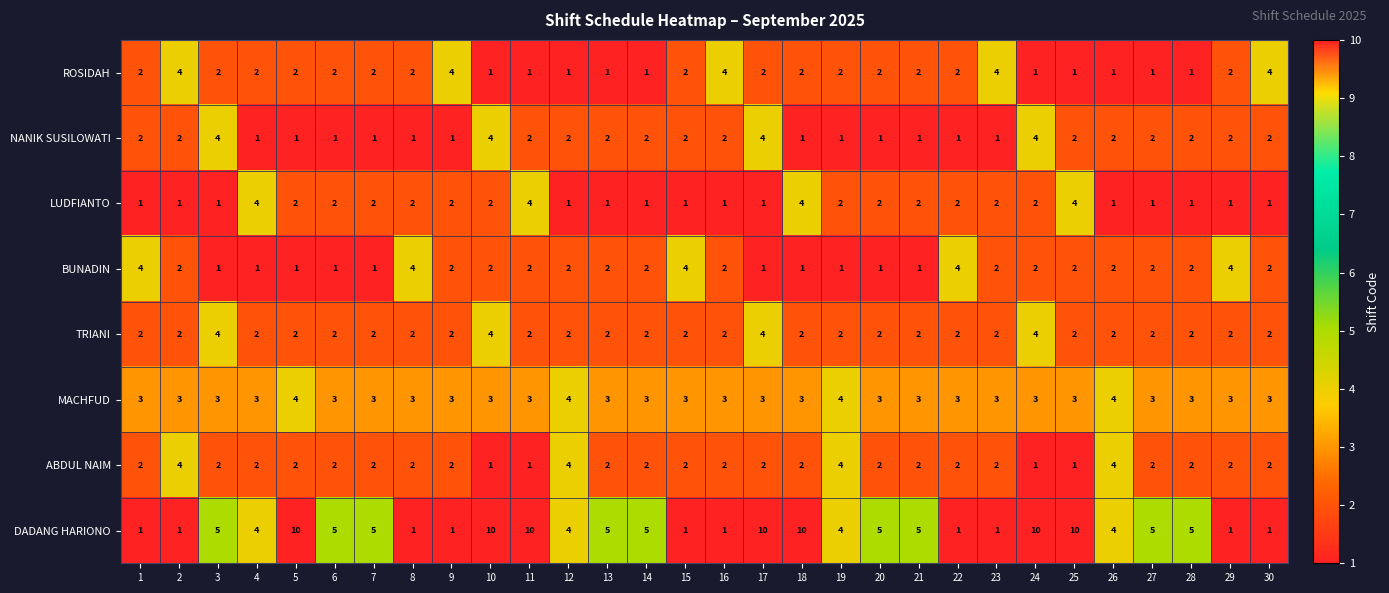

Is it true that ROSIDAH equals 1 at 29?

False